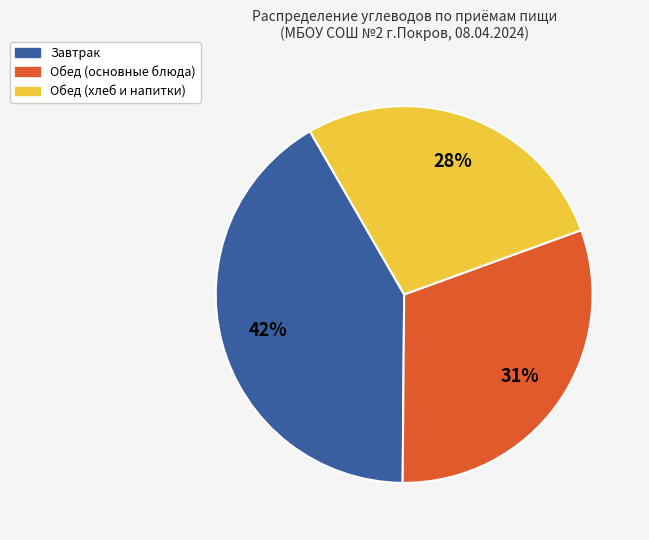

To the nearest percent, what is the average slice percentage?

33%